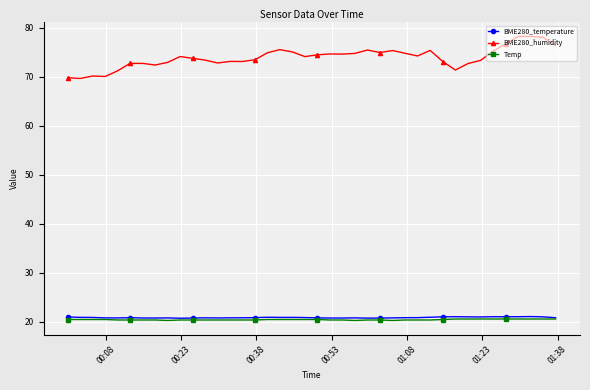

True or false: Temp and BME280_humidity intersect in this chart.

False